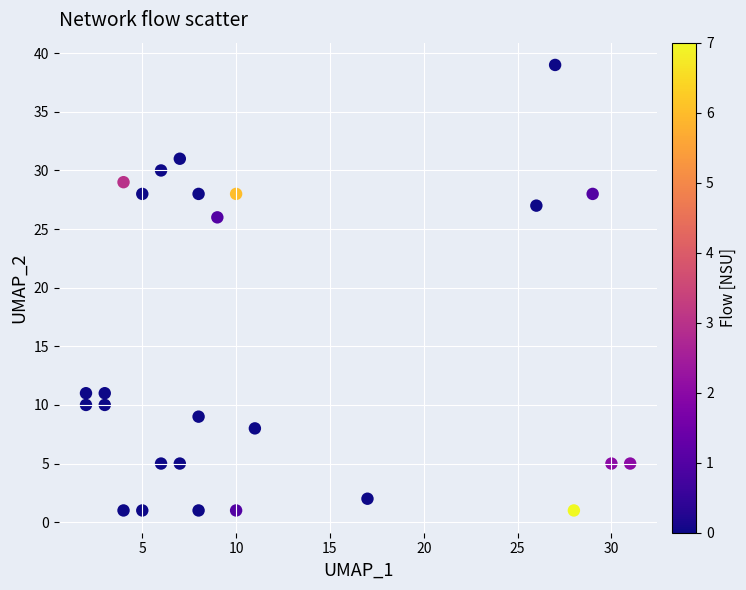

What Y value in the scatter plot is closest to 20?

26